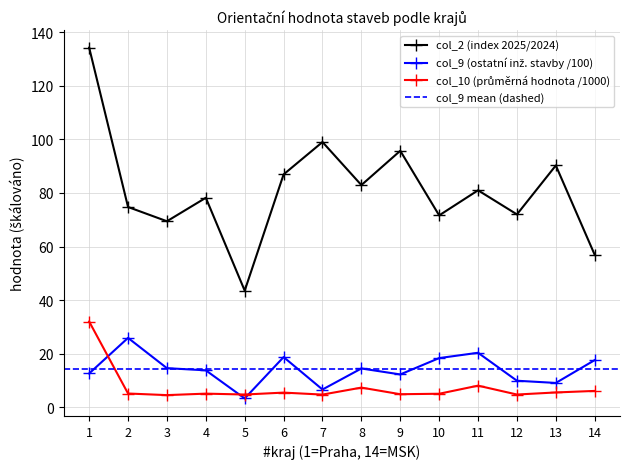

What is the value of the col_2 (index 2025/2024) point at the 10th from the left?

71.6